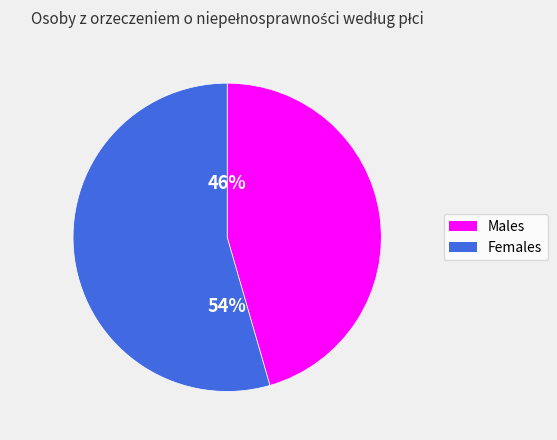

Is it true that Females is 61% of the pie?

False